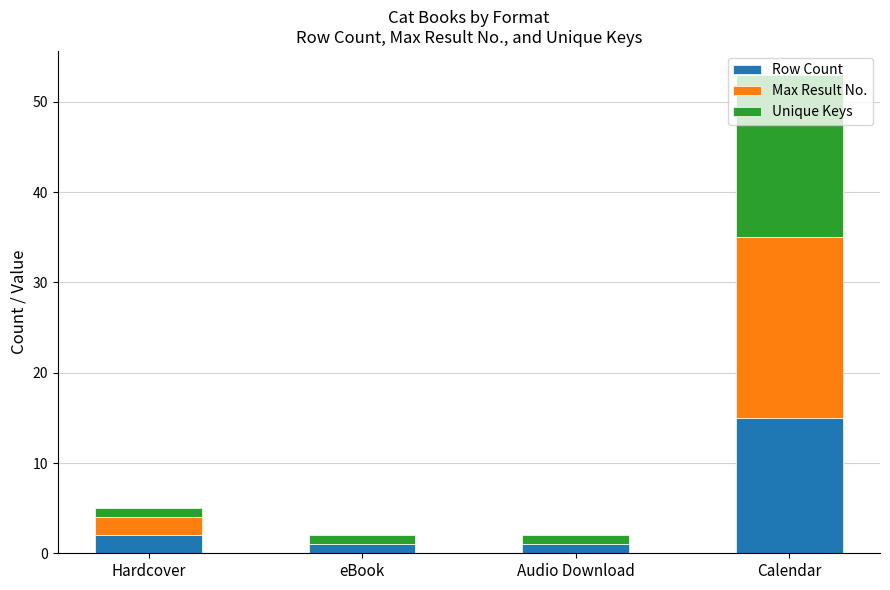

At which category is the sum across all series the highest?

Calendar